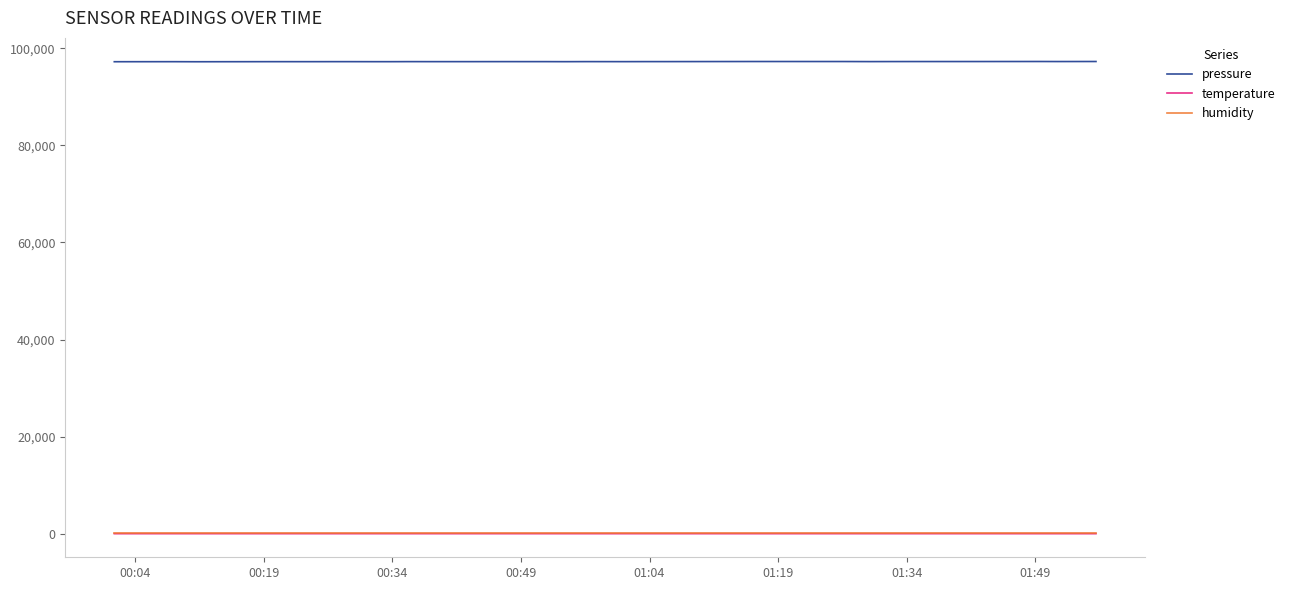

True or false: pressure and temperature cross at least once.

False